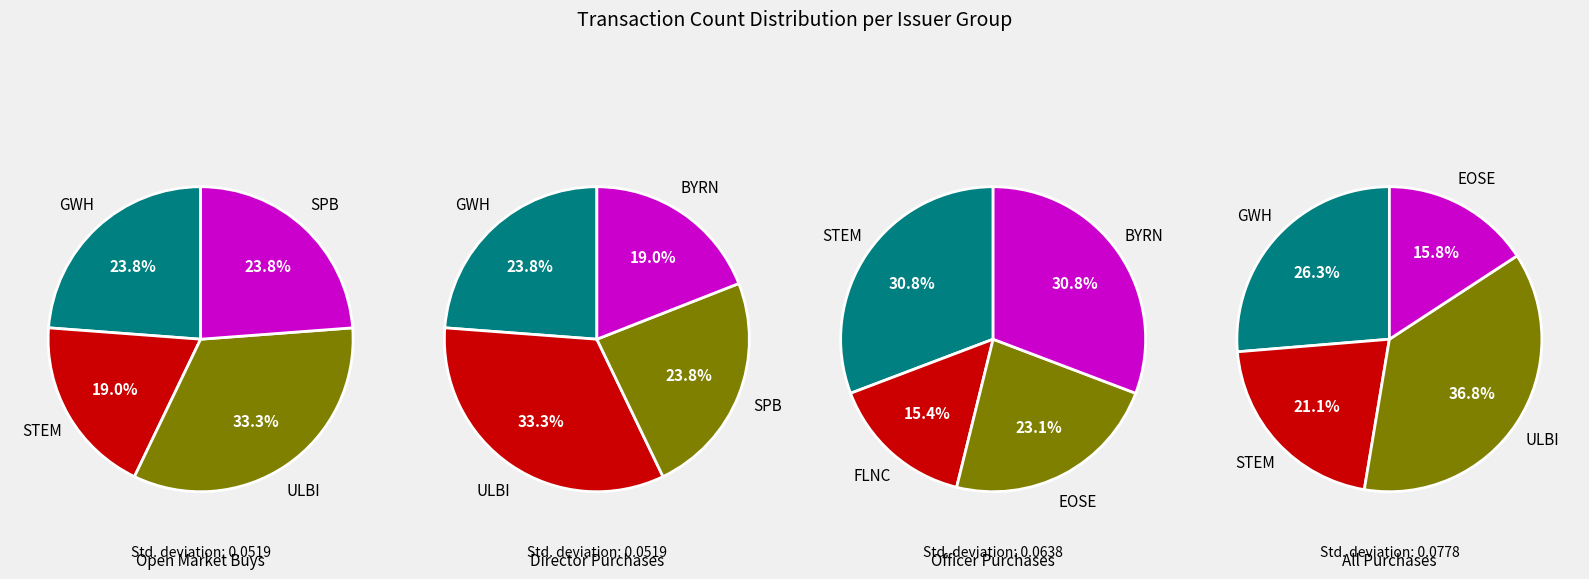

What is the change in value from EOSE to BYRN?

+1